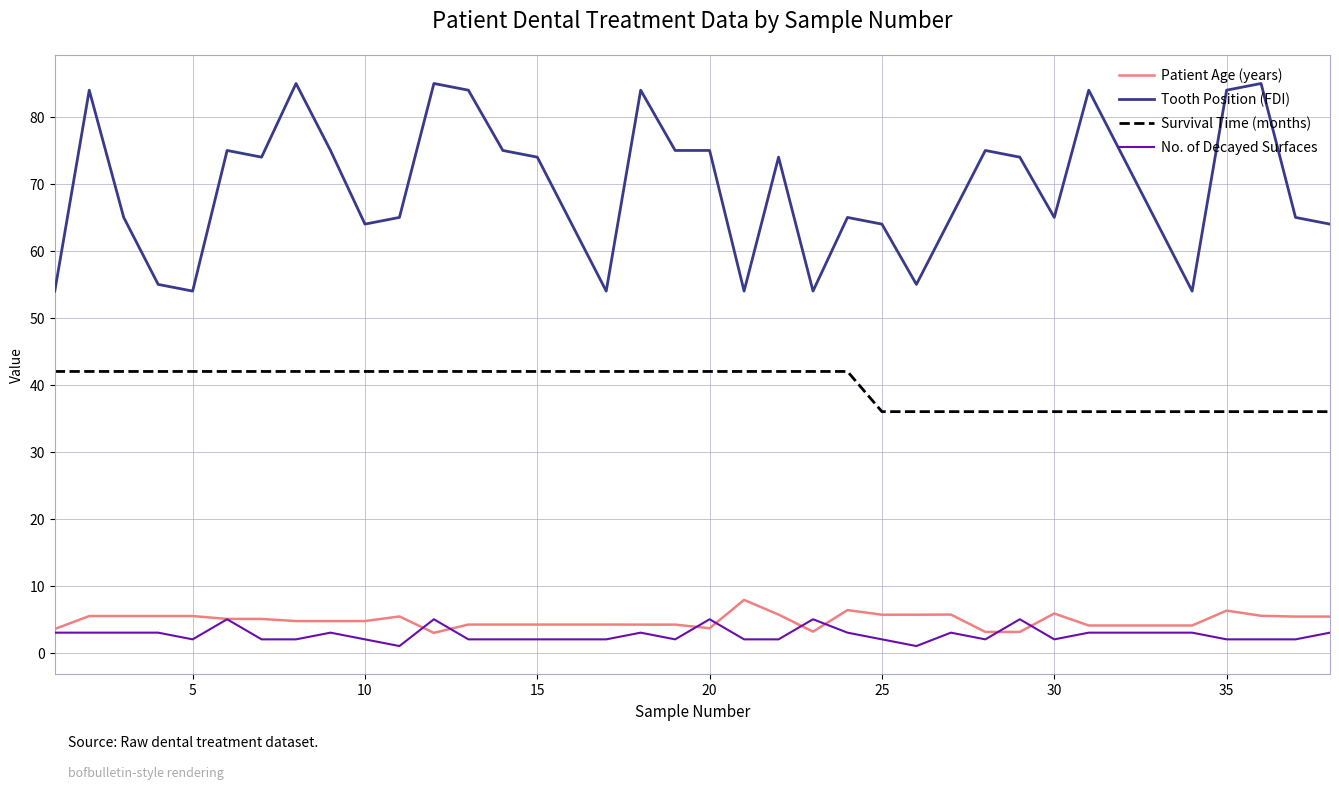

True or false: Survival Time (months) and Tooth Position (FDI) intersect in this chart.

False